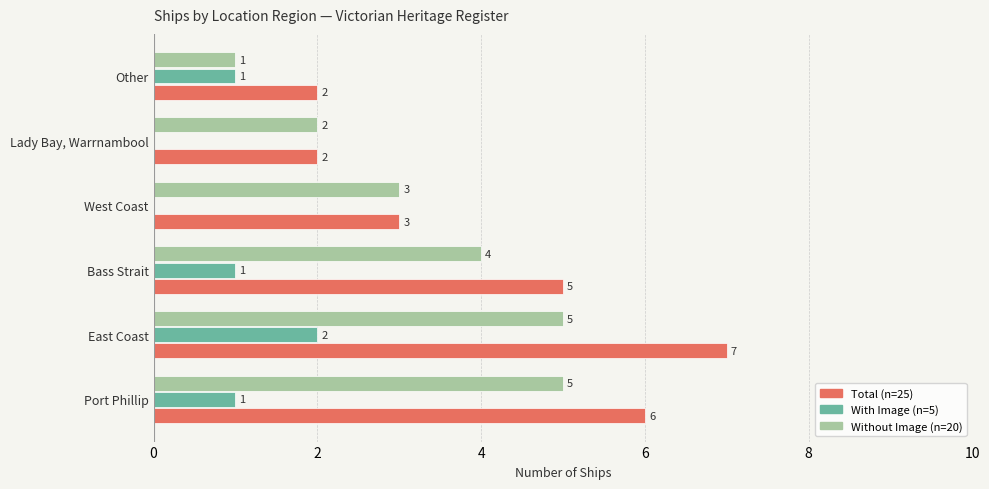

Is it true that With Image (n=5) equals 1 at Port Phillip?

True